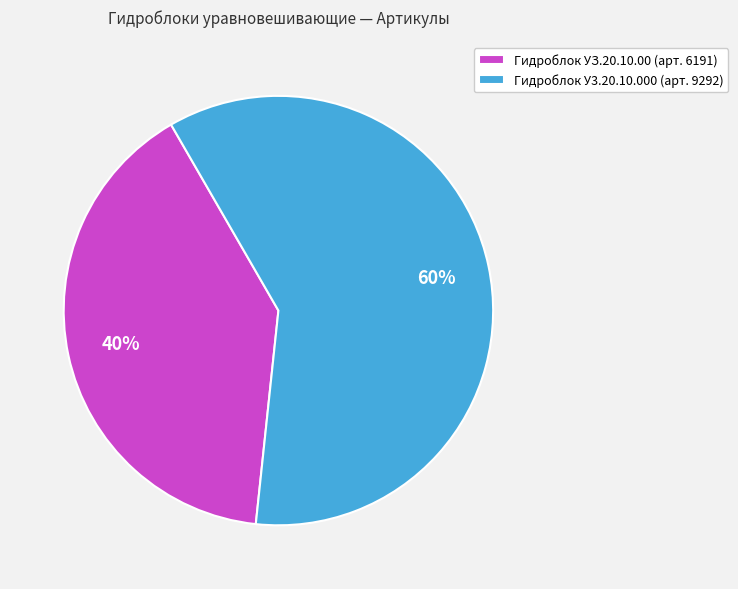

What is the majority slice?

Гидроблок У3.20.10.000 (арт. 9292)